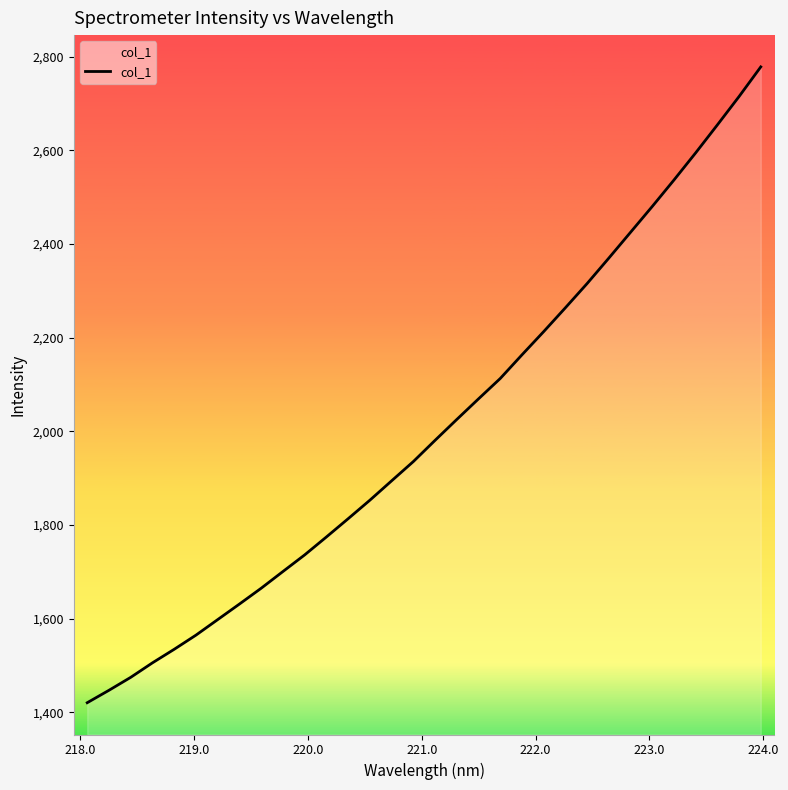

What is the maximum value shown in the chart?

2778.2